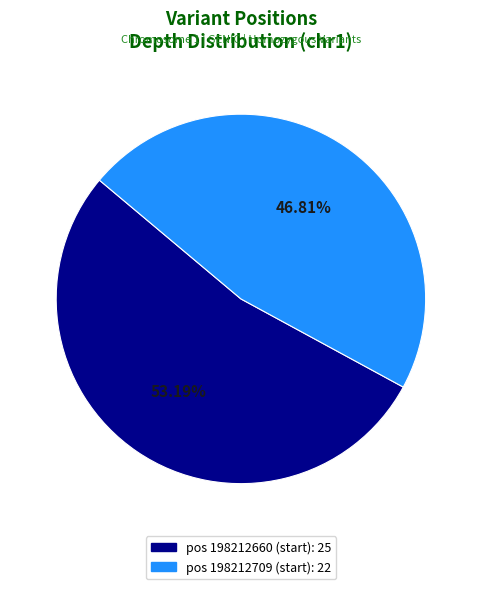

Is there any slice that represents more than half of the pie?

Yes